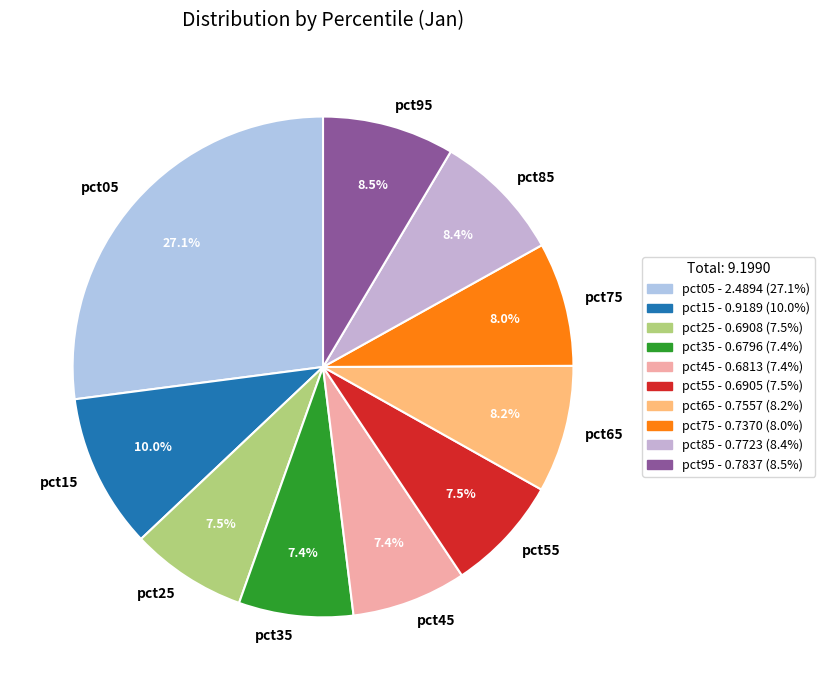

What portion of the pie excludes pct45?

92.6%